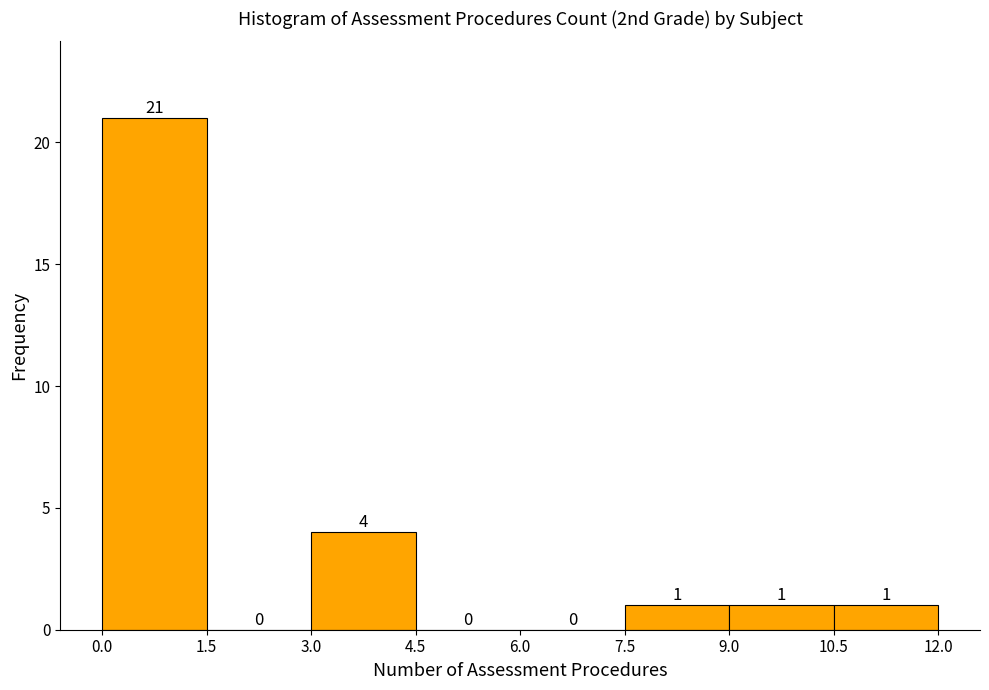

Reading left to right, list every bar in this chart as the range it spans on the x-axis followed by its height.

0.0 to 1.5: 21
1.5 to 3.0: 0
3.0 to 4.5: 4
4.5 to 6.0: 0
6.0 to 7.5: 0
7.5 to 9.0: 1
9.0 to 10.5: 1
10.5 to 12.0: 1